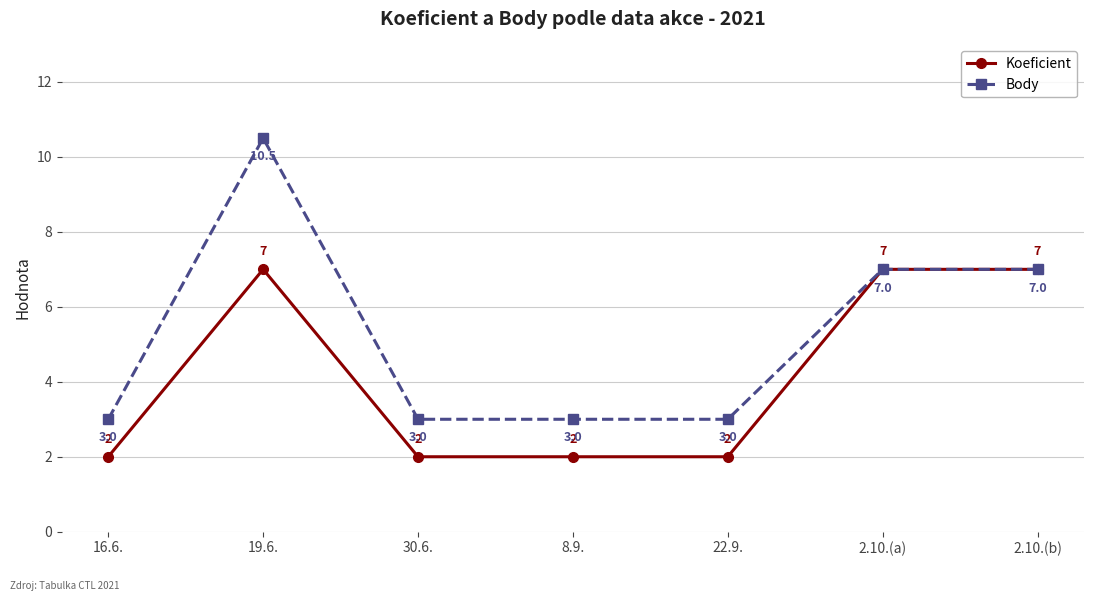

Where is the first local maximum for Koeficient?

19.6.